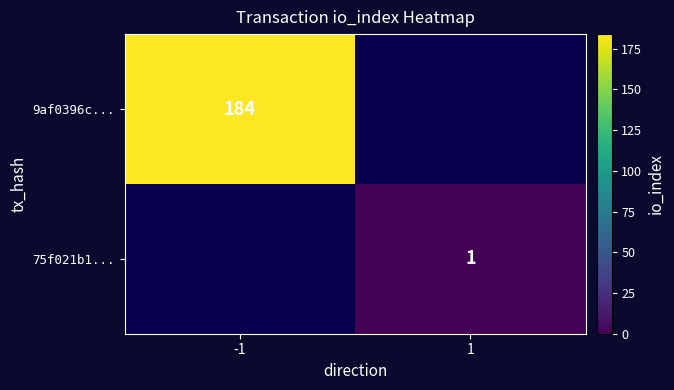

Is it true that 9af0396c... equals 184 at -1?

True